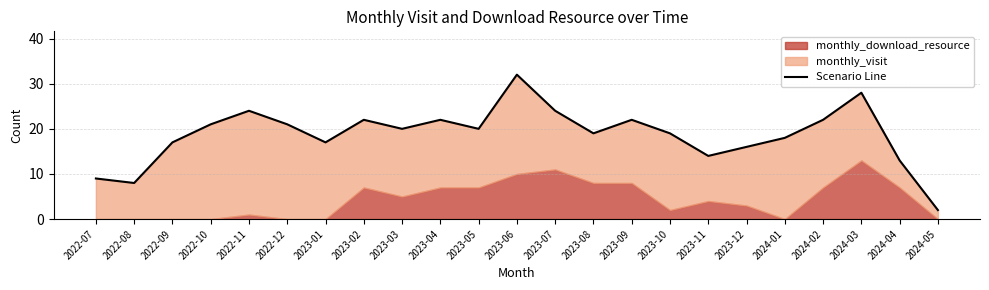

What is the sum of the values at 2022-11 and 2022-10?

45